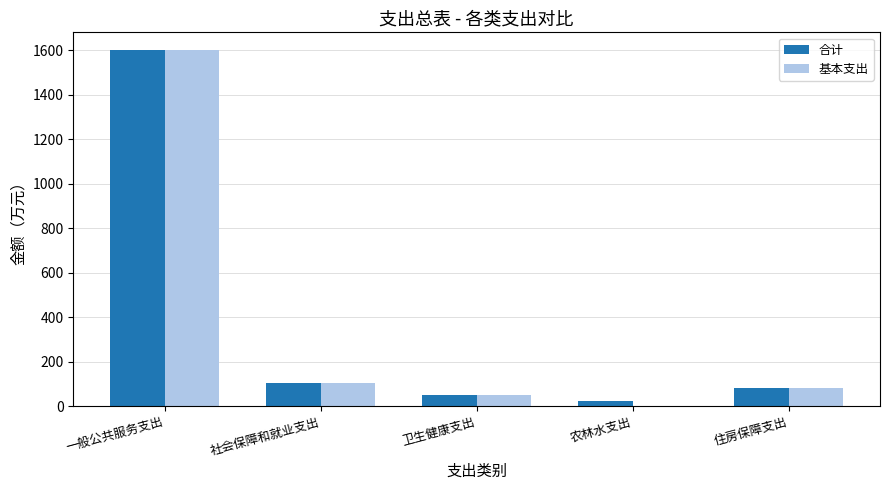

Are the bars grouped side by side (vs. stacked)?

Yes